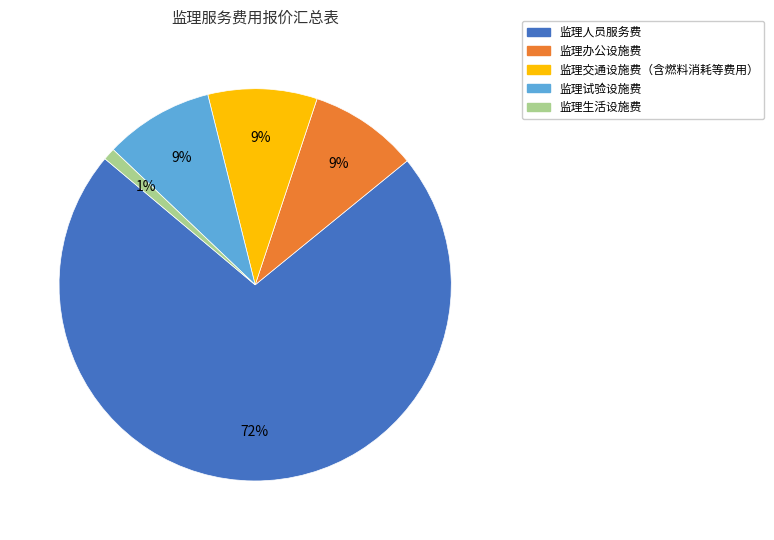

What is the largest slice in the pie chart?

监理人员服务费